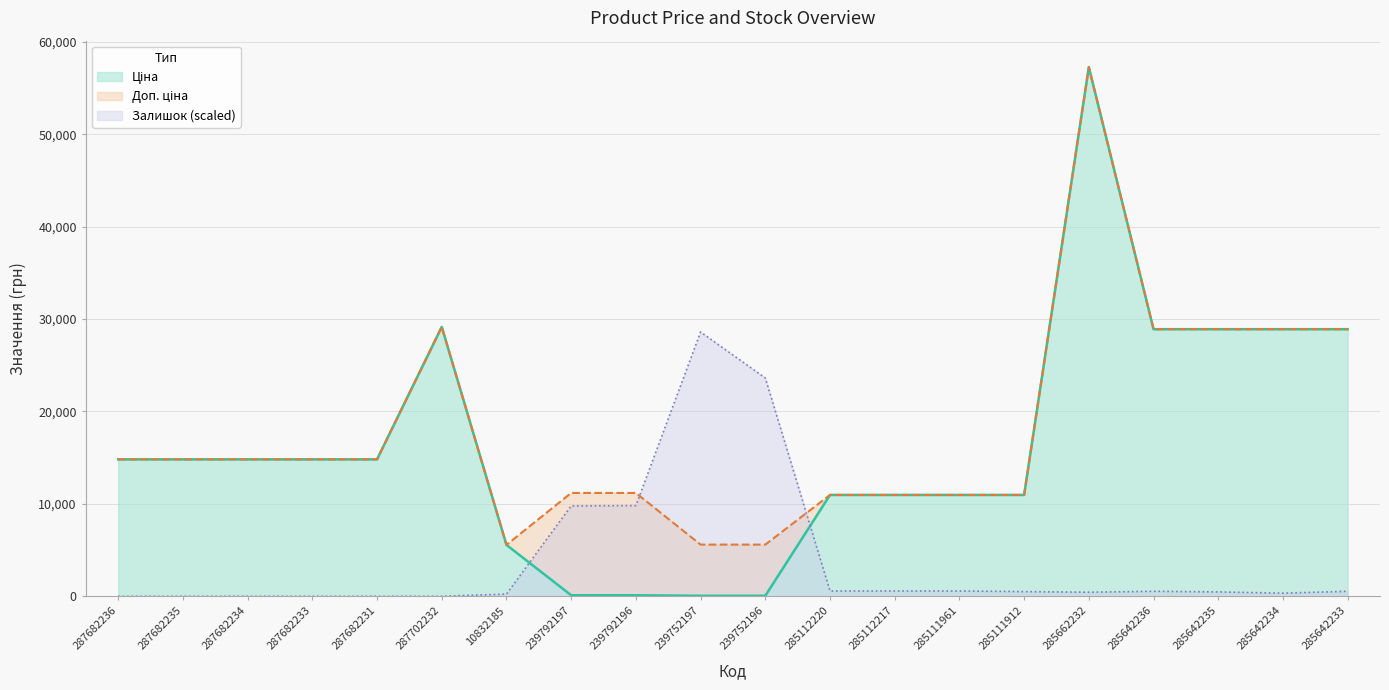

Between 287702232 and 10832185, which series saw the biggest shift?

Ціна